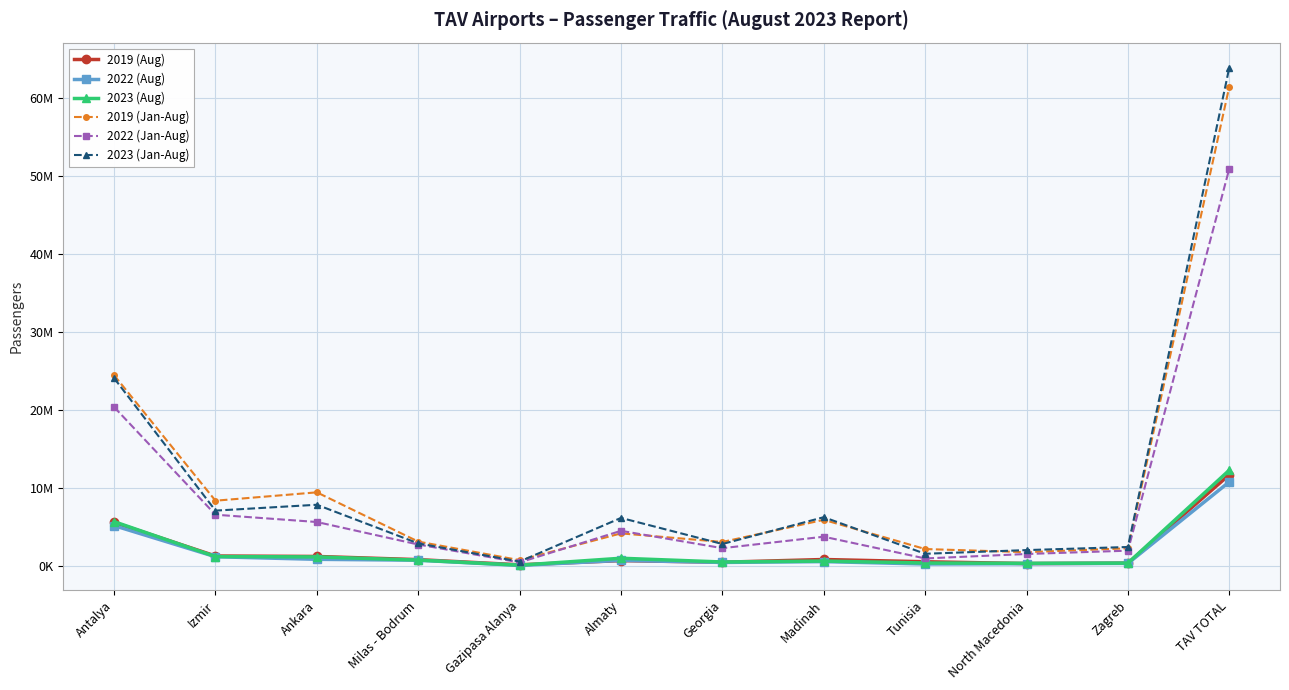

True or false: 2023 (Jan-Aug) and 2019 (Aug) intersect in this chart.

False